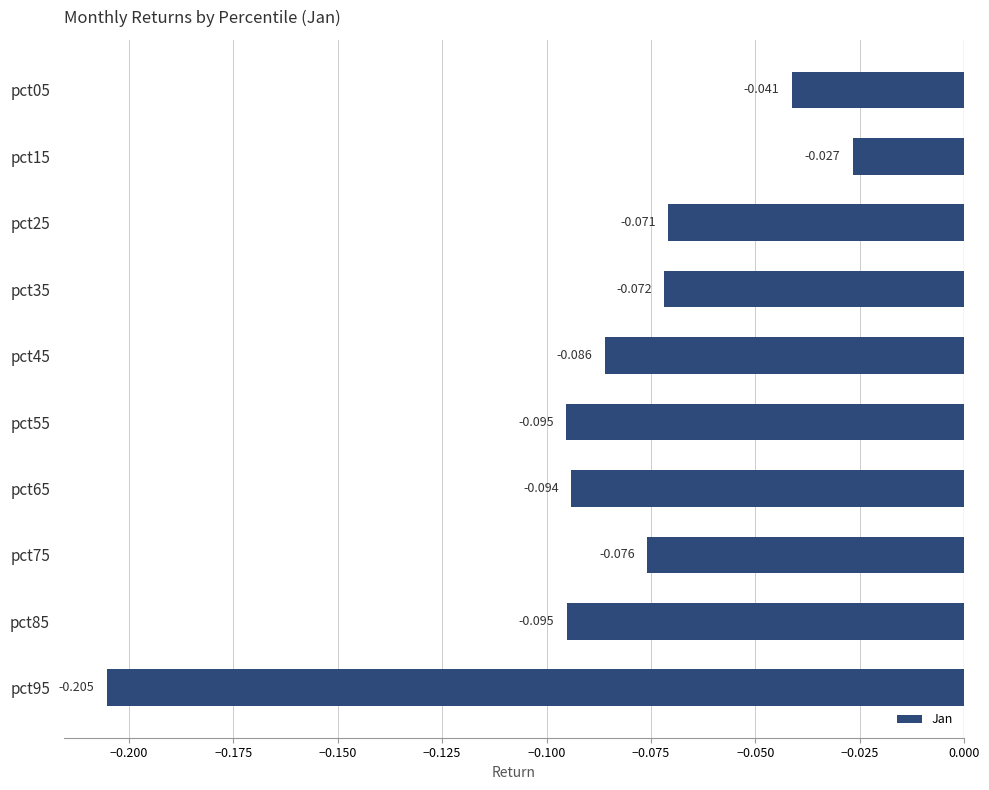

How many series are shown in this chart?

1